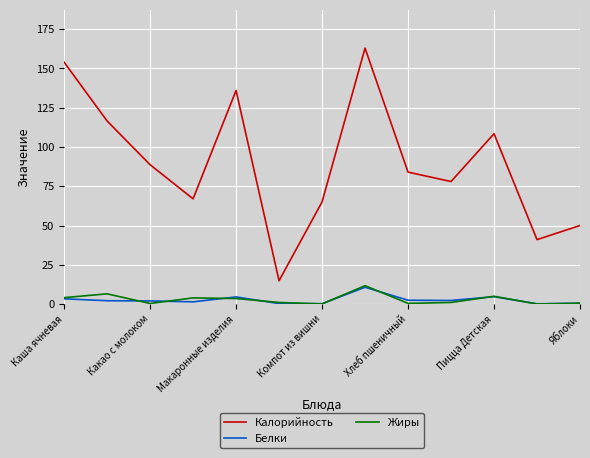

Which series has the largest total across all categories?

Калорийность